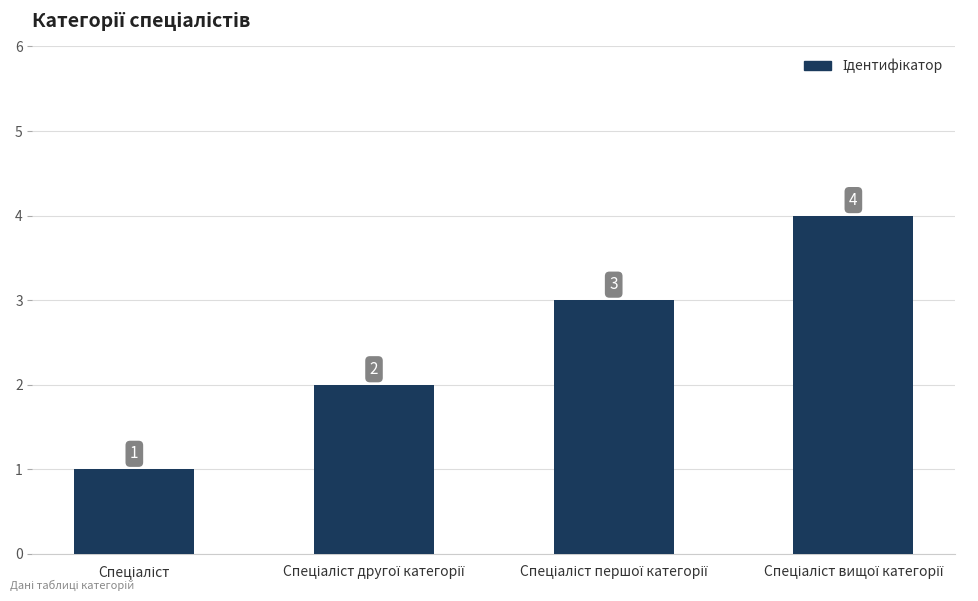

What is the greatest value displayed?

4